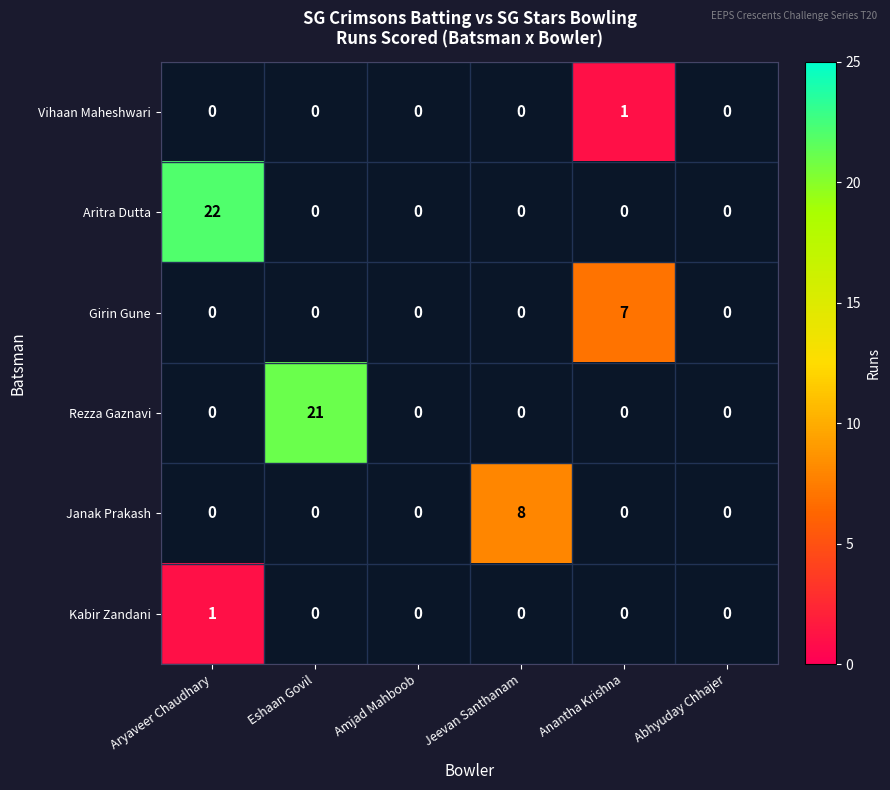

The value of Girin Gune at Anantha Krishna is 12. True or false?

False